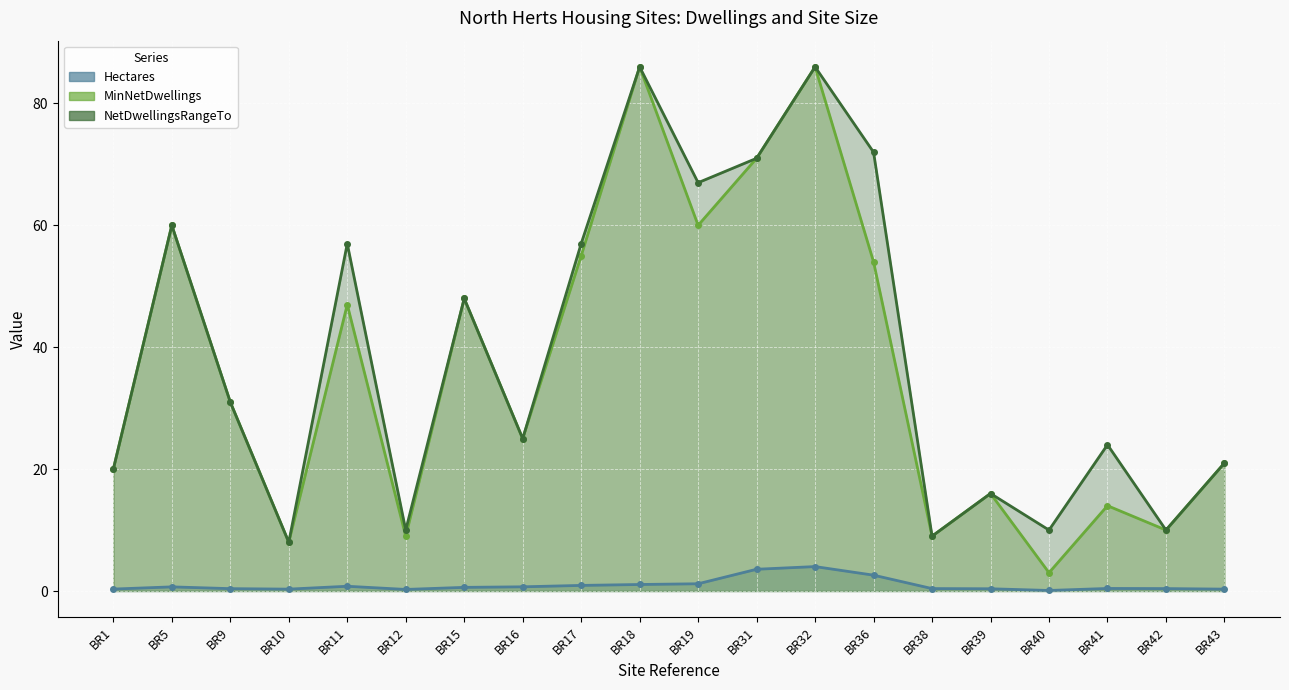

What is the value of the NetDwellingsRangeTo point at the 10th from the left?

86.0